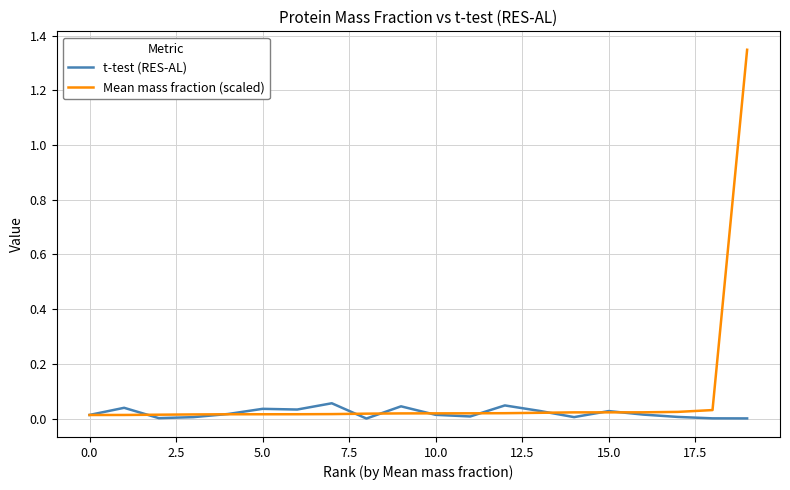

Rank the series by their maximum value, from lowest to highest.

t-test (RES-AL), Mean mass fraction (scaled)